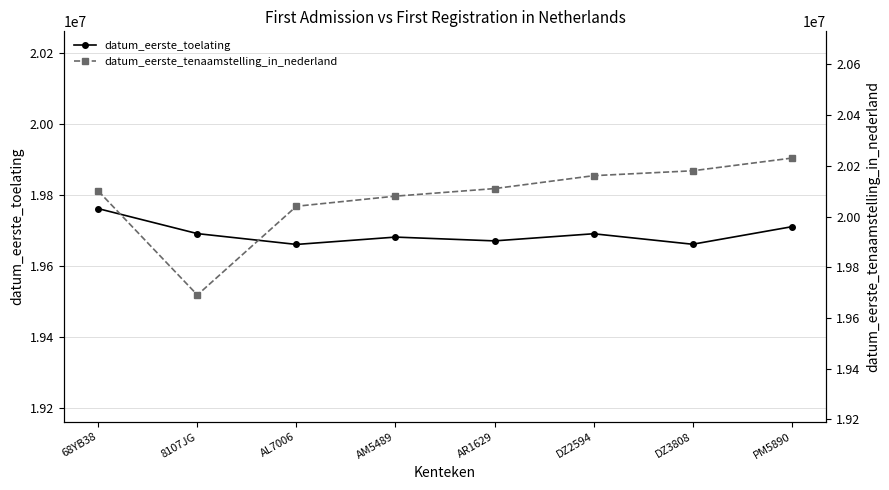

True or false: datum_eerste_toelating has more than 0 points higher than both neighbors.

True